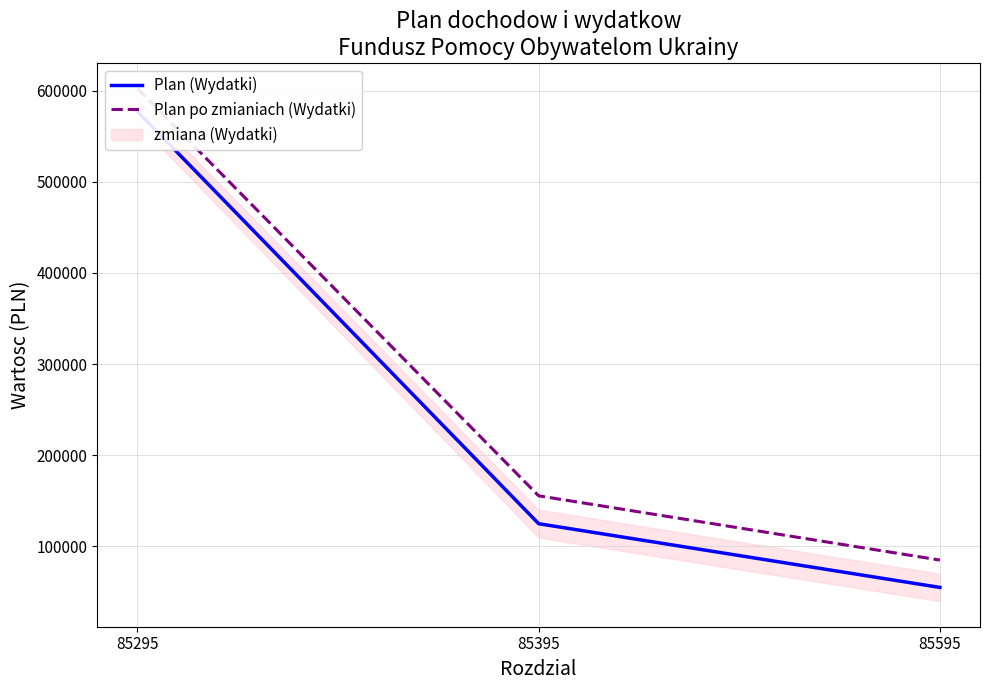

Rank the series by their maximum value, from lowest to highest.

Plan (Wydatki), Plan po zmianiach (Wydatki)